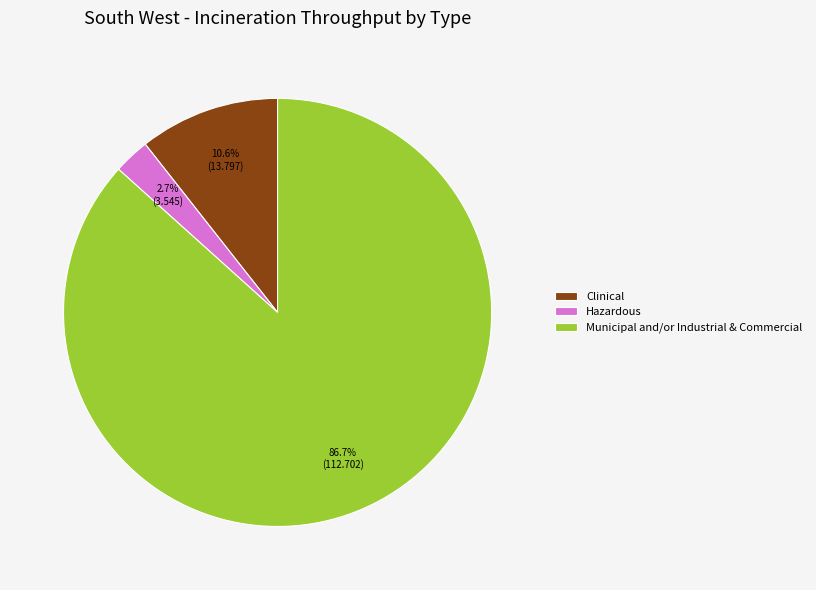

What percentage do Municipal and/or Industrial & Commercial and Hazardous together represent?

89.4%